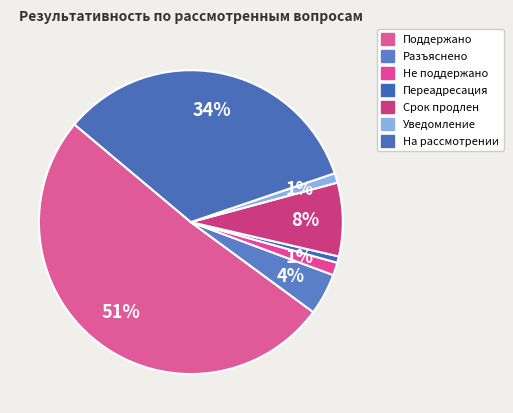

How many segments does this pie chart have?

7